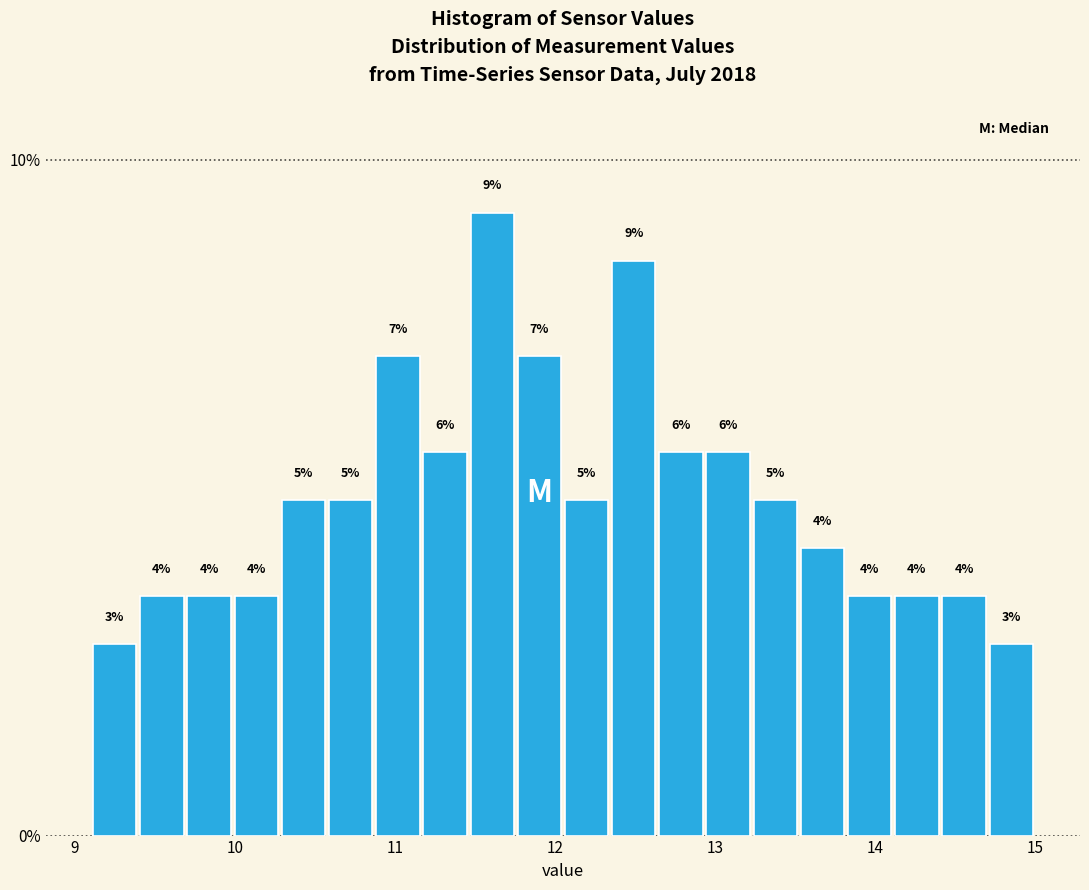

Read against the x-axis, roughly where is the centre of the tallest bar?

11.6